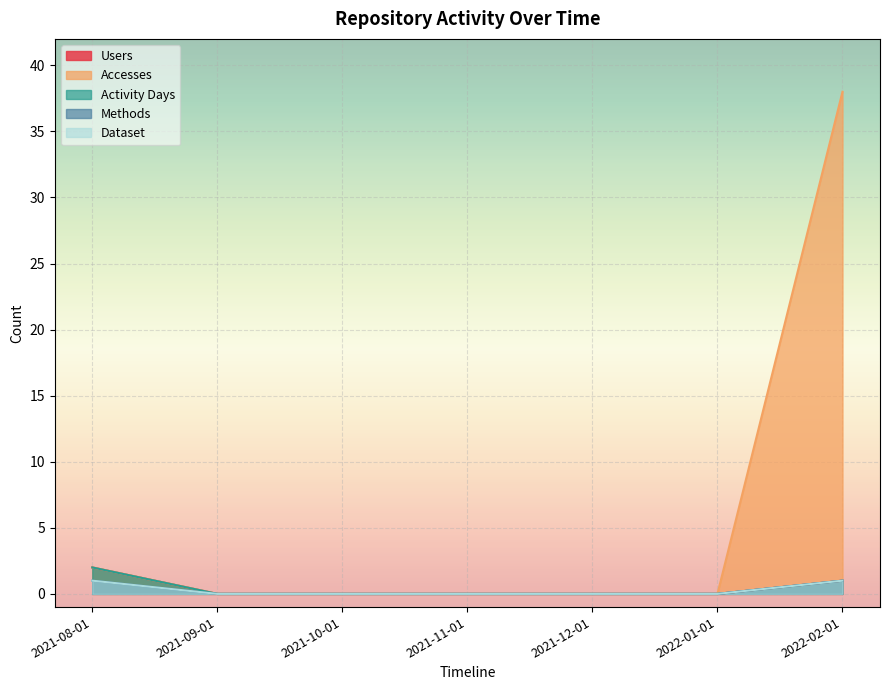

Between 2021-12-01 and 2021-09-01, which is larger?

2021-12-01